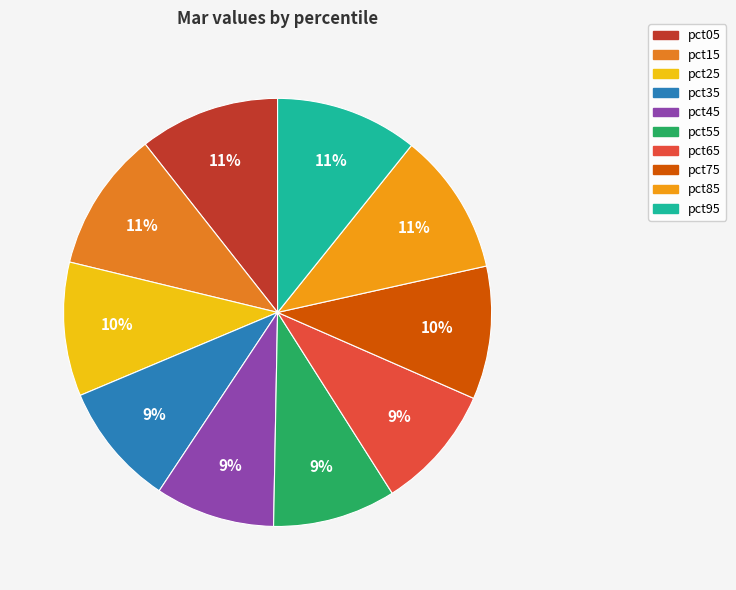

What percentage is the pct25 slice, to the nearest percent?

10%